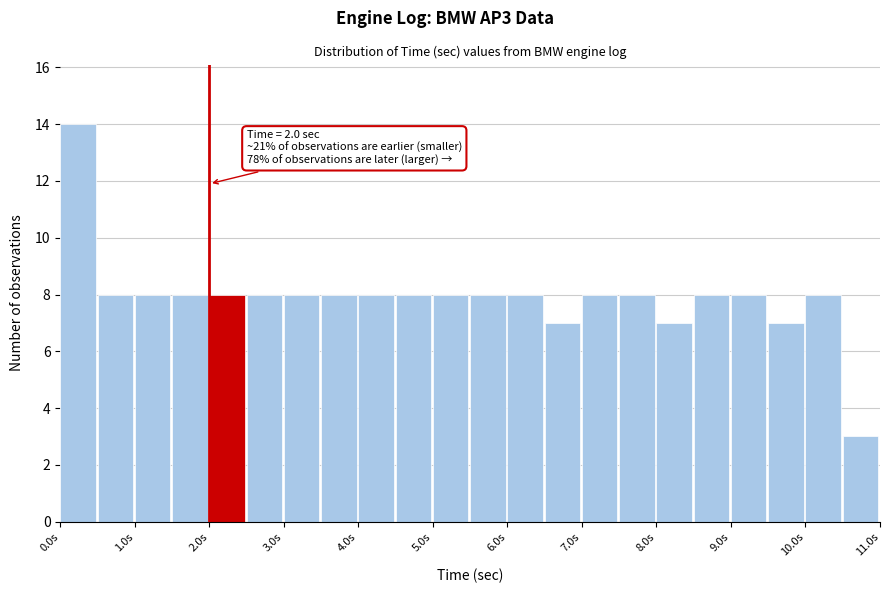

Over which range of the x-axis is the bar tallest?

0.0 to 0.5